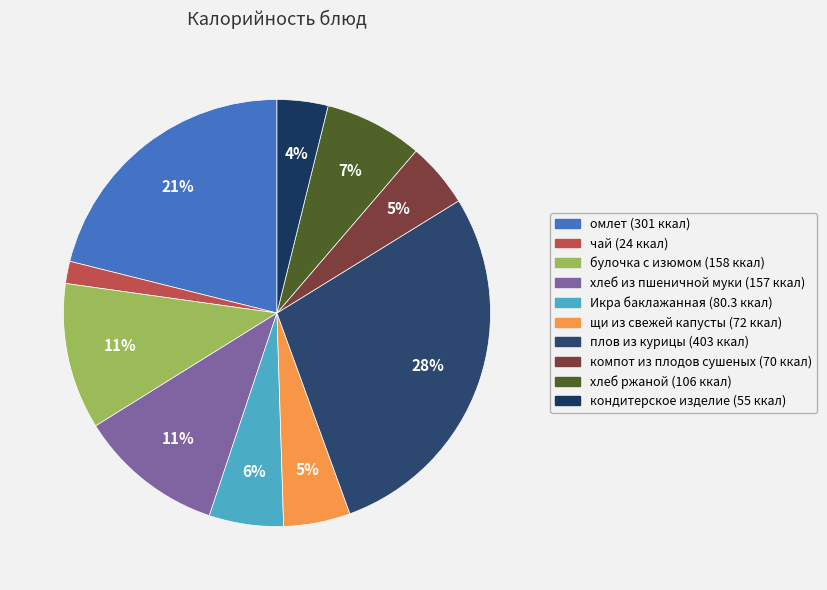

To the nearest percent, what is the difference between the плов из курицы and кондитерское изделие slice percentages?

24%